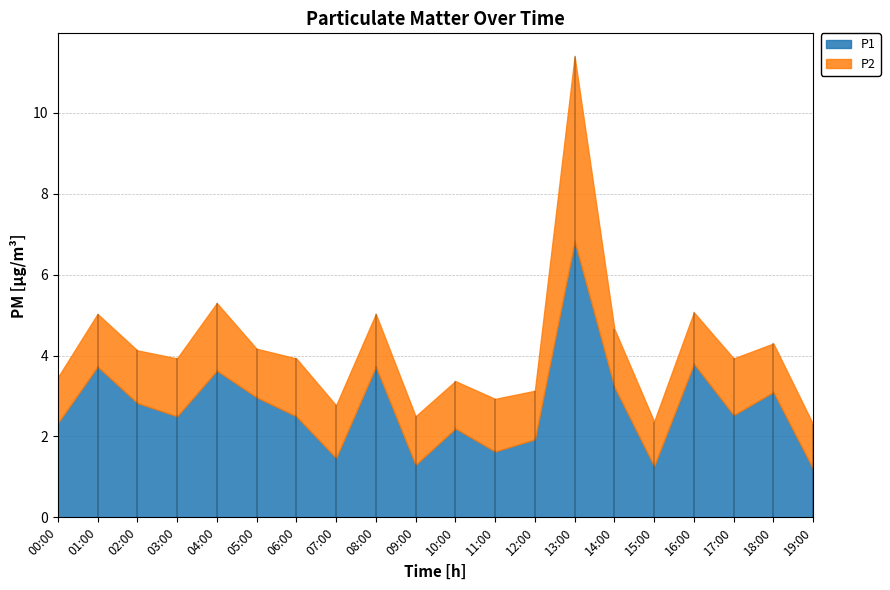

What is the highest value of the P2 series?

4.6